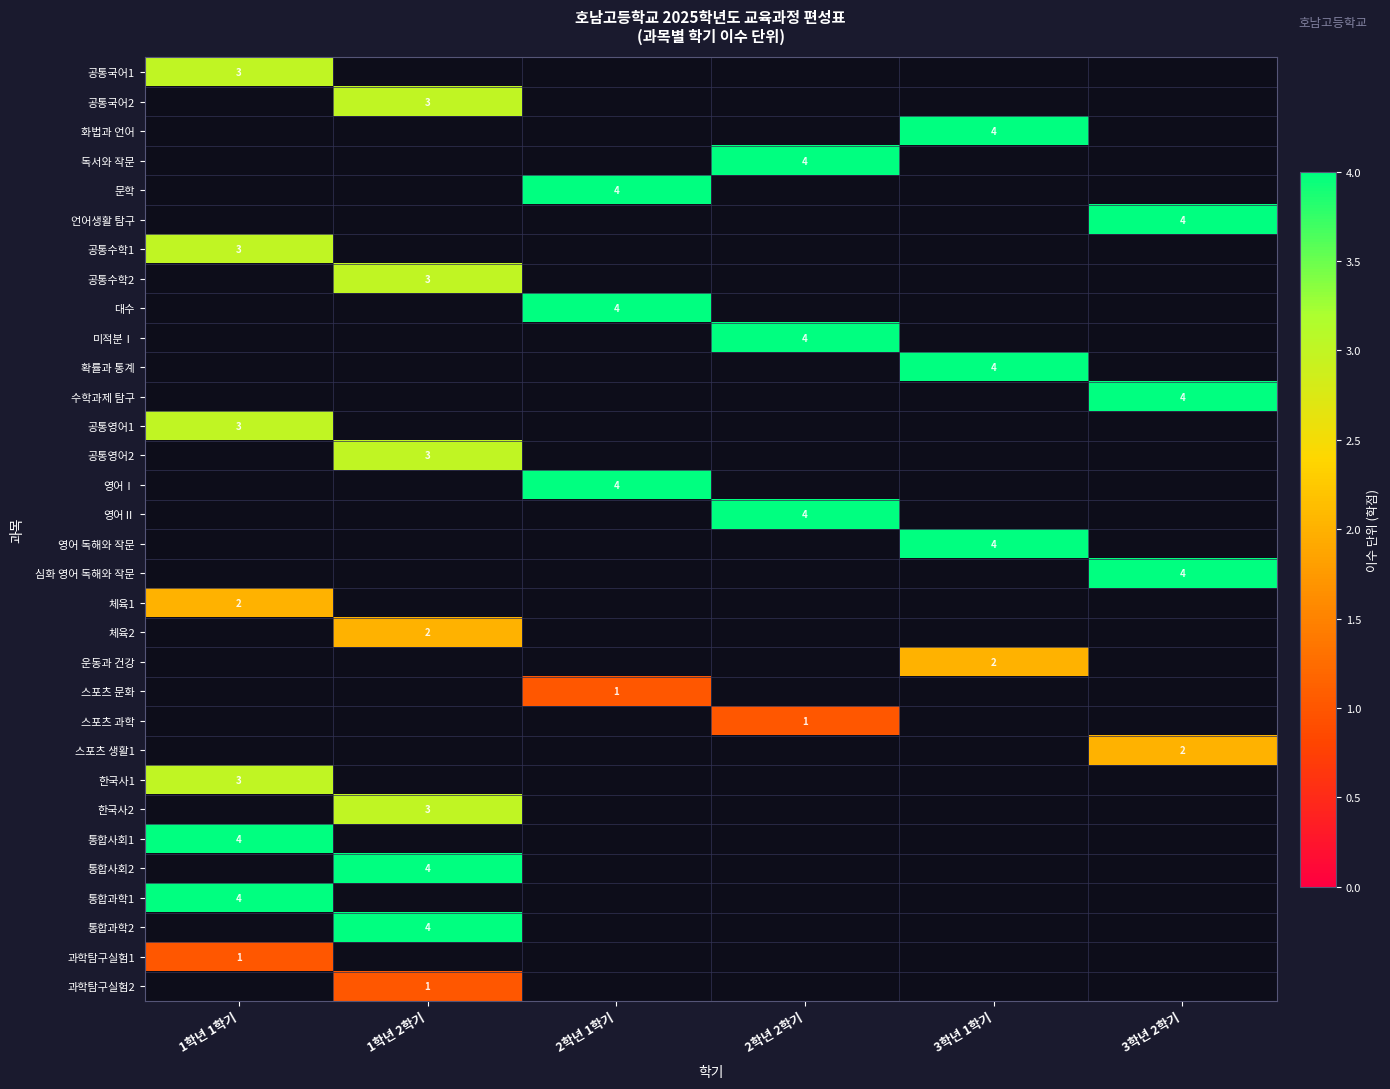

Is it true that 스포츠 생활1 equals 2 at 3학년 2학기?

True